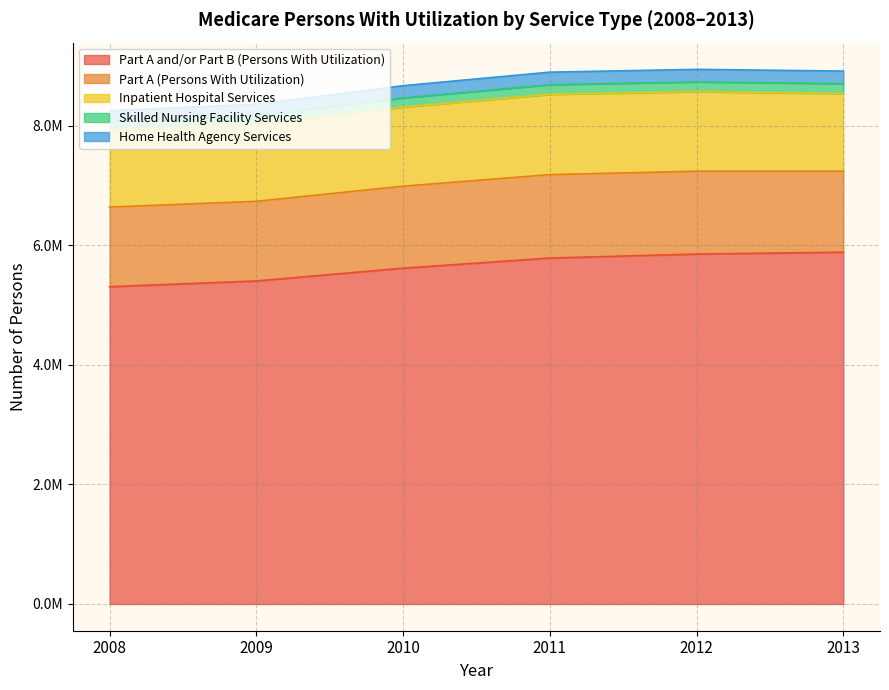

The Home Health Agency Services series shows 82930 at 2010. True or false?

False